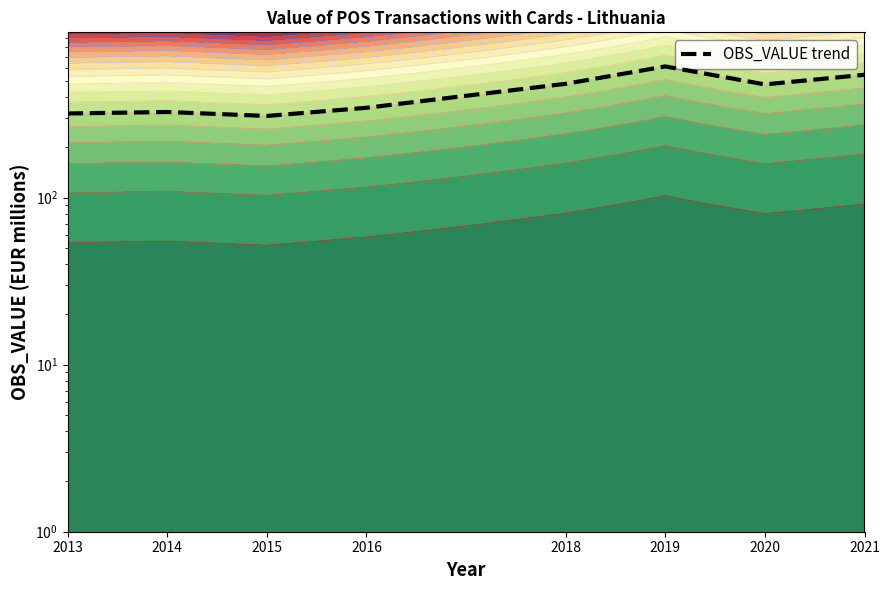

Reading left to right, what are all the values shown in this chart?

2013=319.4	2014=326.1	2015=308.7	2016=345.5	2018=481.0	2019=611.1	2020=476.9	2021=544.7